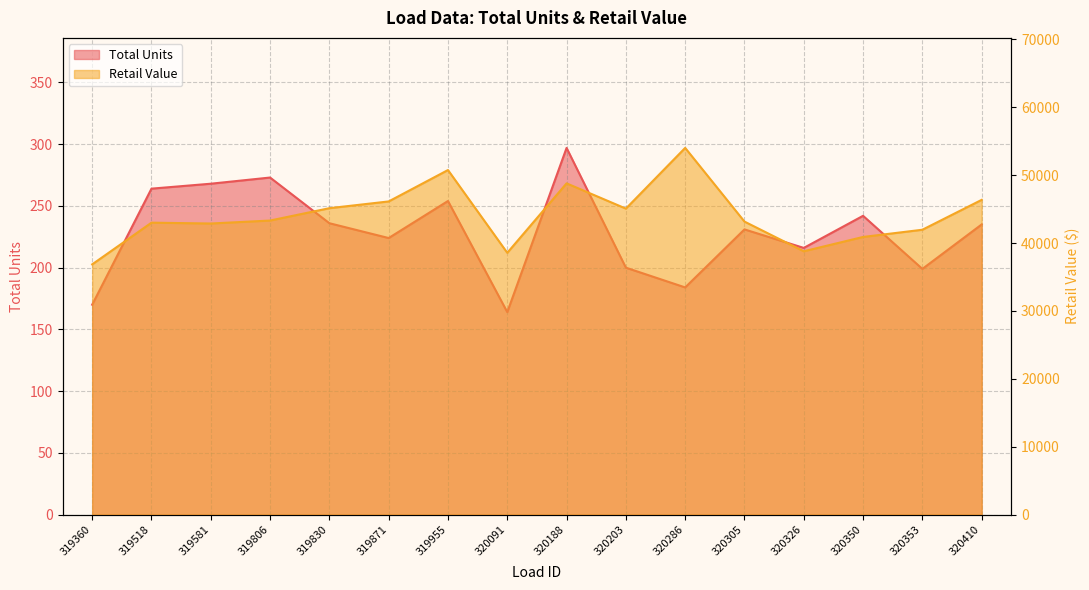

The Total Units series shows 123.3 at 320305. True or false?

False